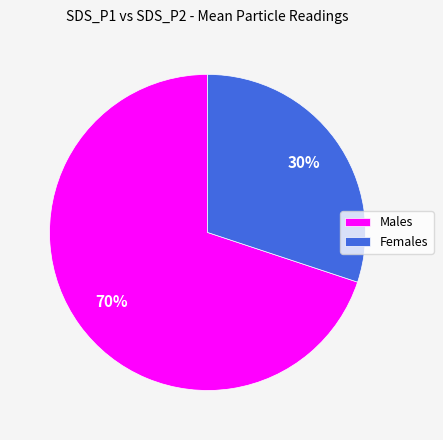

To the nearest percent, what is the difference between the largest and smallest slice percentages?

40%